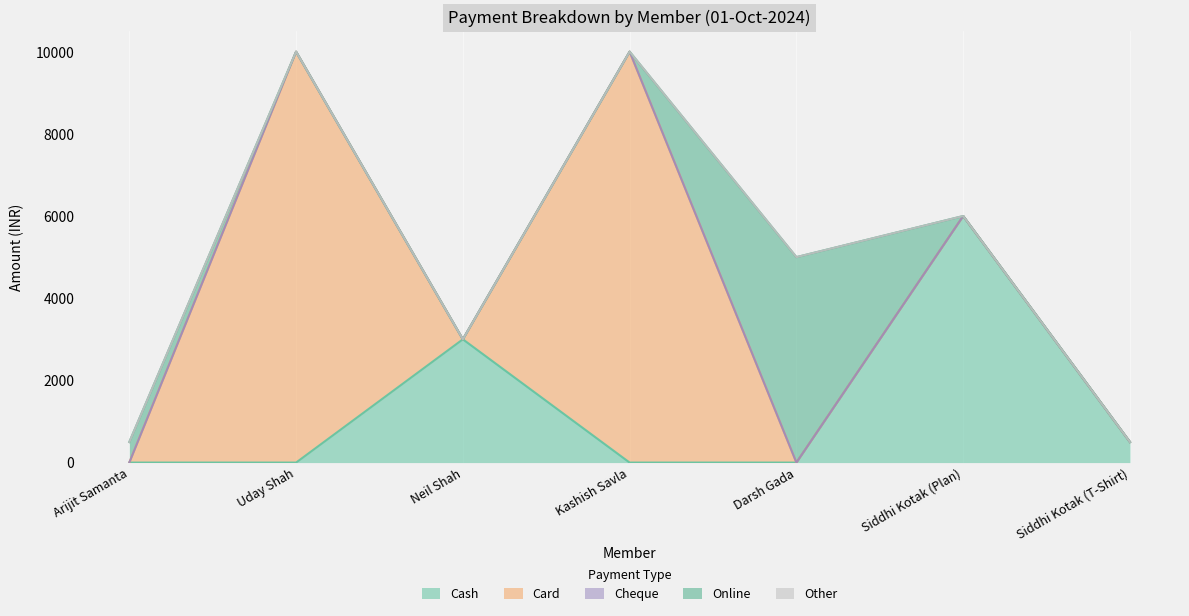

The Online series shows 0 at Neil Shah. True or false?

True